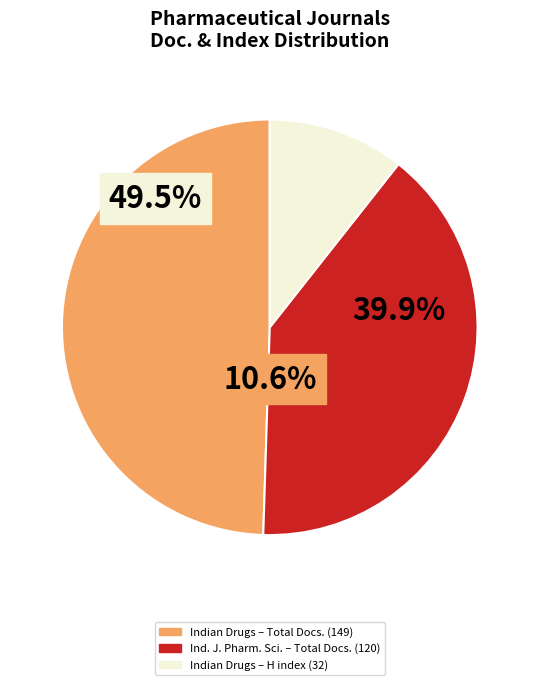

Which has a higher value, Indian Drugs (Rank 1) or Indian Journal of Pharmaceutical Sciences (Rank 2)?

Indian Drugs (Rank 1)